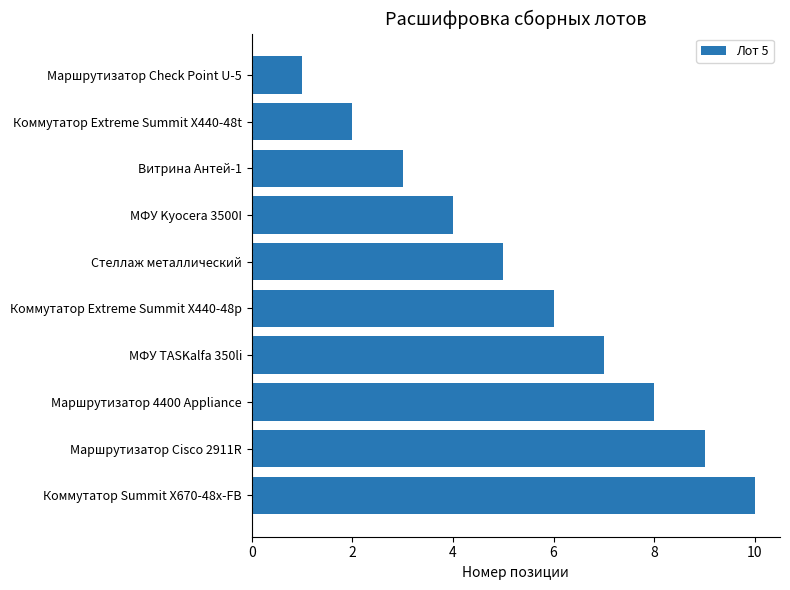

What is the greatest value displayed?

10